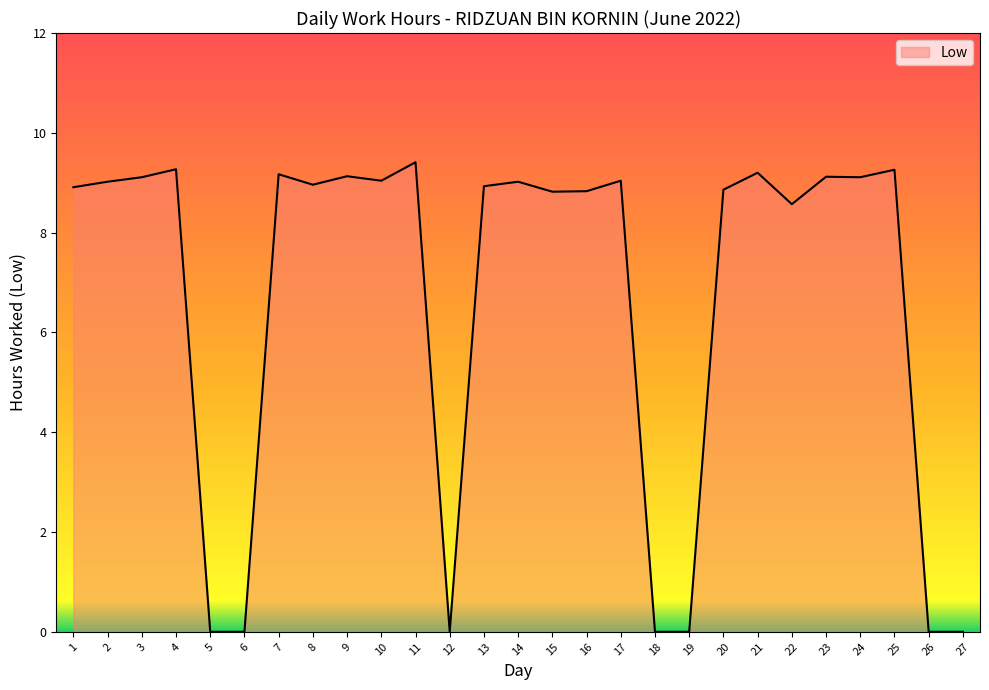

What is the ratio of the value at 11 to the value at 25?

1.0